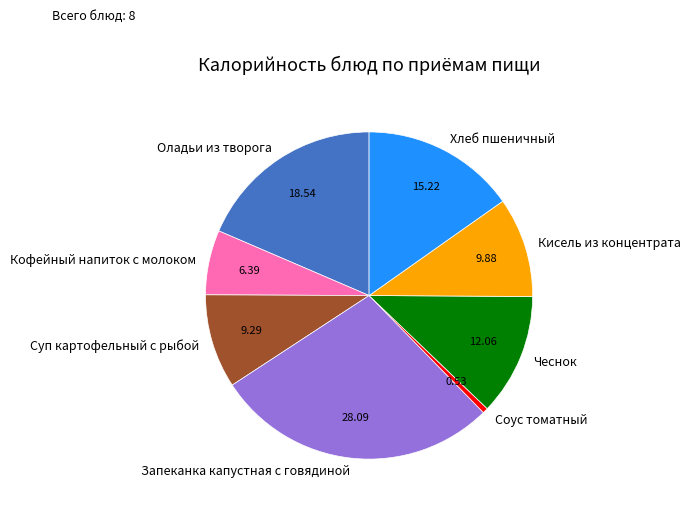

How many segments does this pie chart have?

8